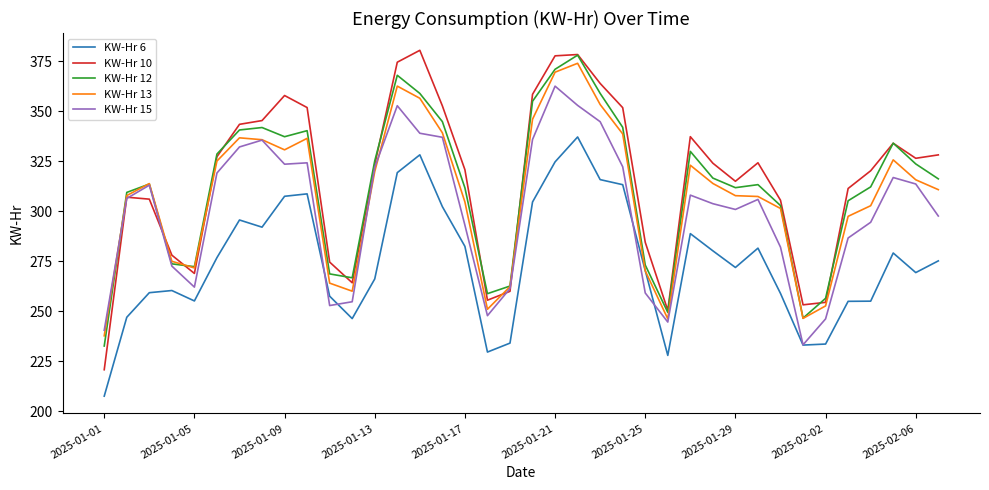

Which series has the largest range (max minus min)?

KW-Hr 10